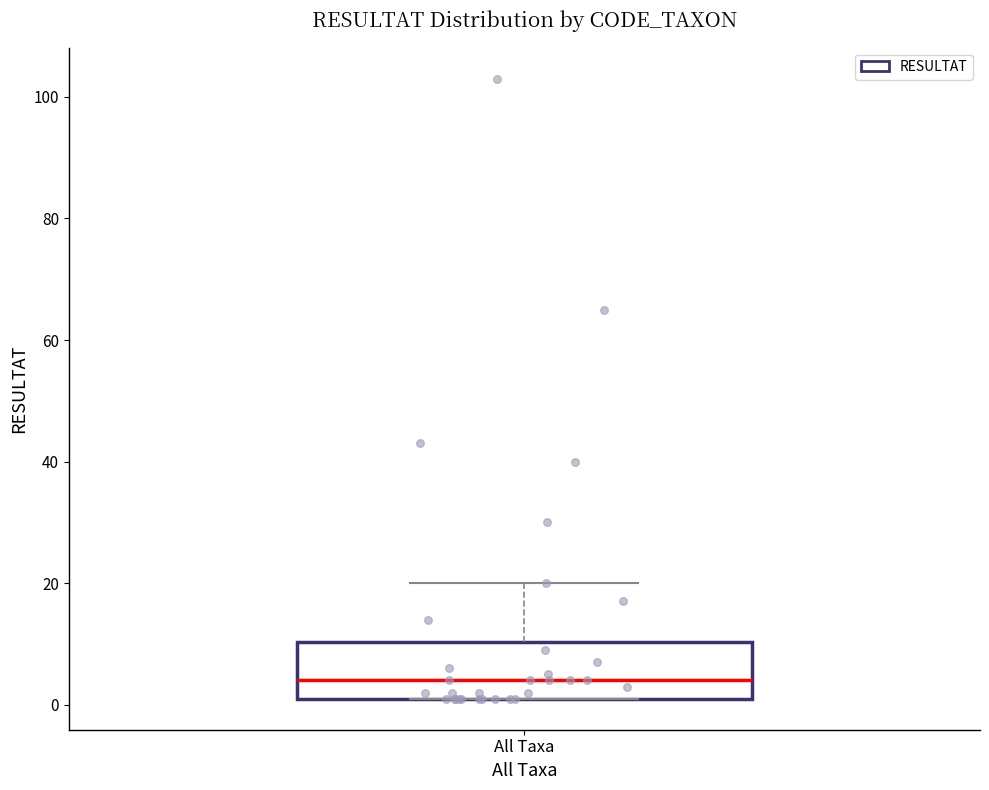

Read this box plot against the y-axis: the position of the median line, the range covered by the box, and the ends of both whiskers. The values are not printed on the chart, so give them approximately, as read against the axis.

median 4, box 2 to 10, whiskers 2 to 20